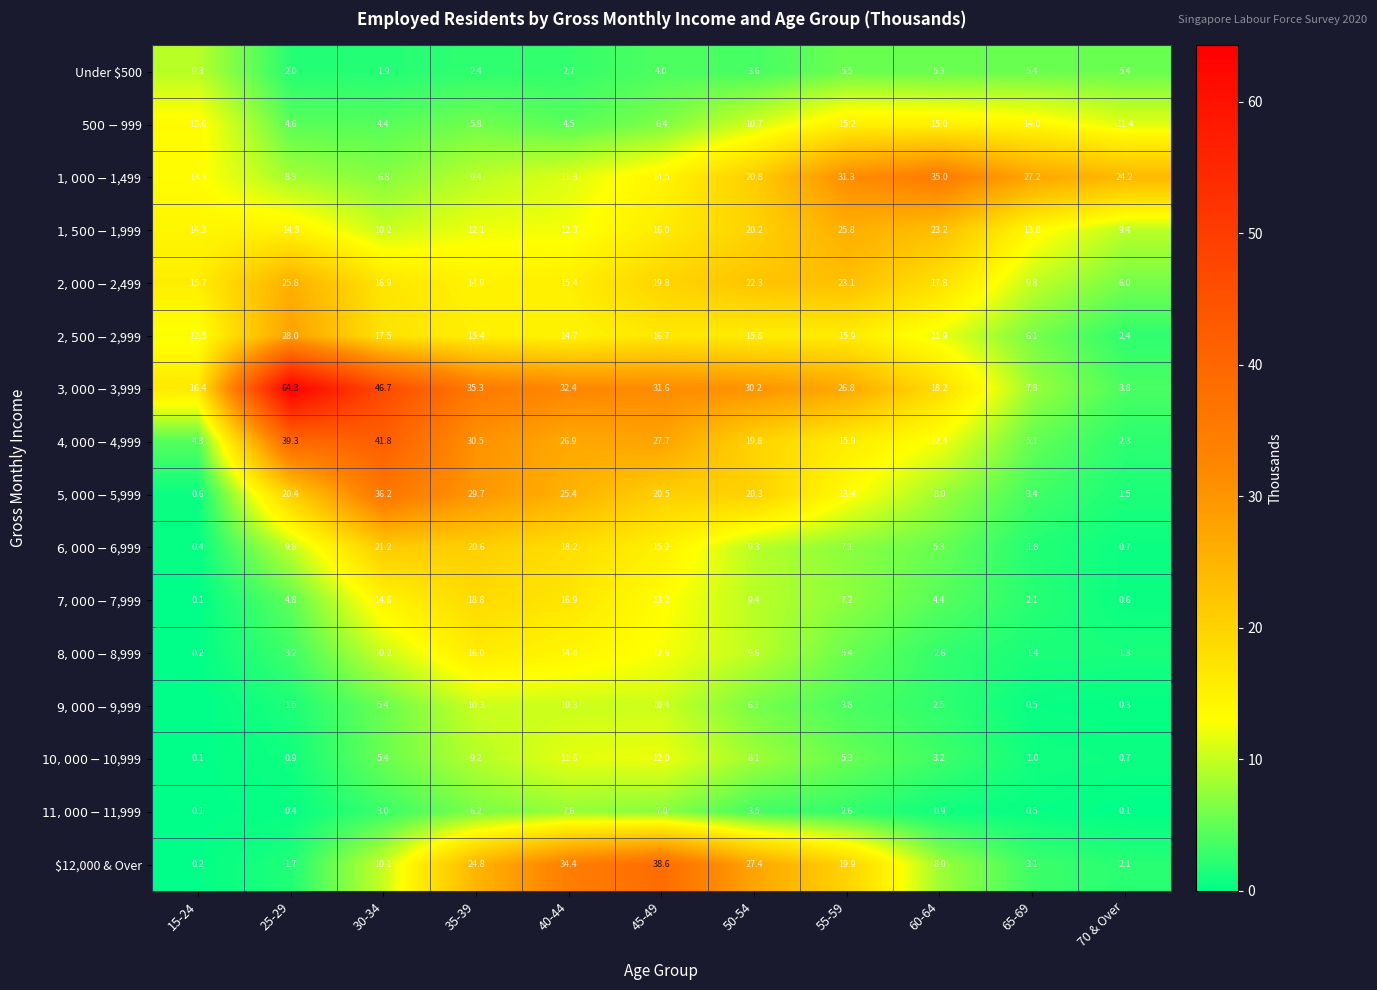

At 25-29, list the series in order from smallest to largest.

$11,000-$11,999, $10,000-$10,999, $9,000-$9,999, $12,000 & Over, Under $500, $8,000-$8,999, $500-$999, $7,000-$7,999, $1,000-$1,499, $6,000-$6,999, $1,500-$1,999, $5,000-$5,999, $2,000-$2,499, $2,500-$2,999, $4,000-$4,999, $3,000-$3,999